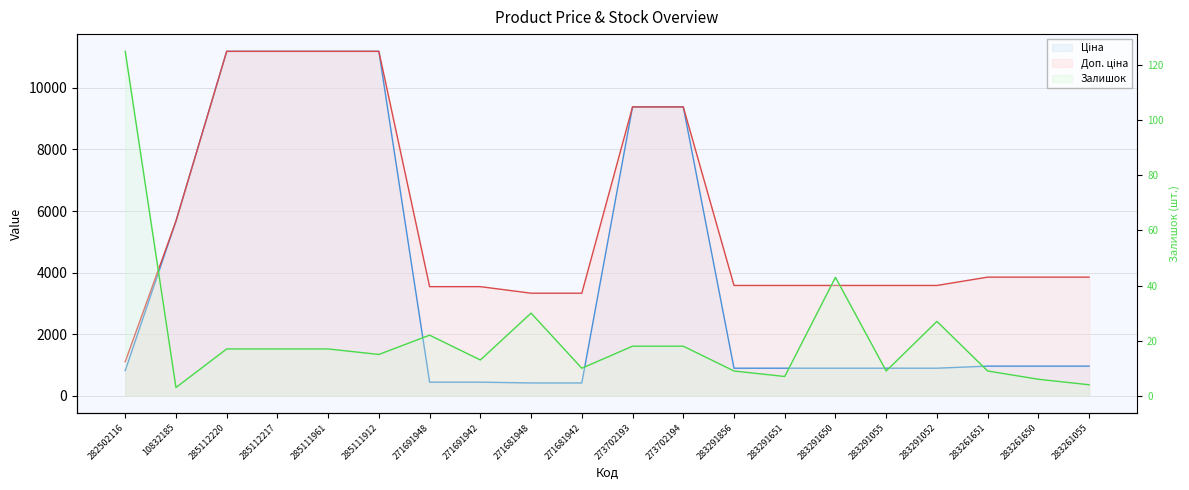

What is the value of the Ціна point at the 1st from the left?

818.5